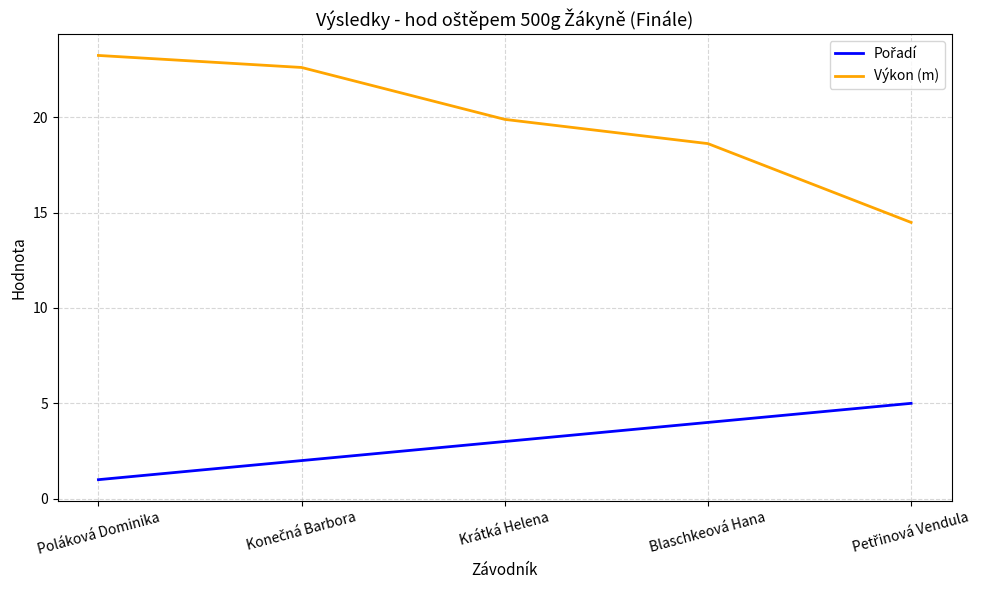

What is the sum of all Výkon (m) values?

98.8